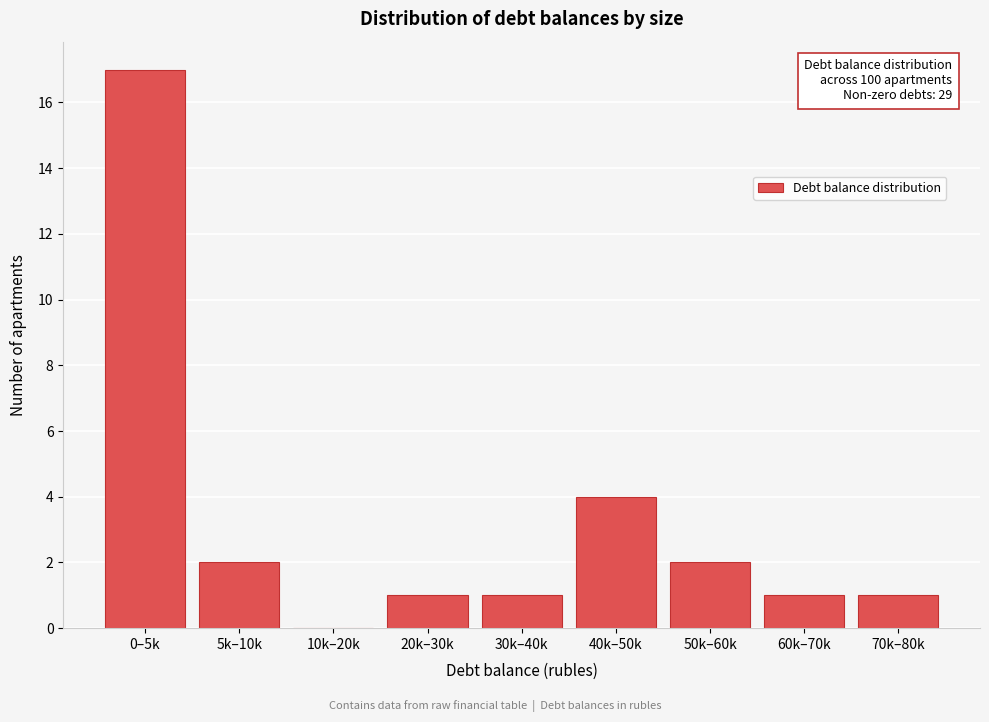

Reading right to left, transcribe all the data shown in this chart.

70k–80k=1	60k–70k=1	50k–60k=2	40k–50k=4	30k–40k=1	20k–30k=1	10k–20k=0	5k–10k=2	0–5k=17